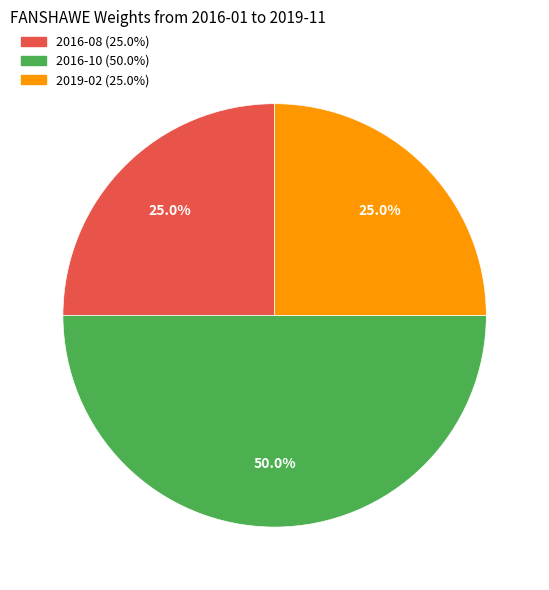

How many segments does this pie chart have?

3